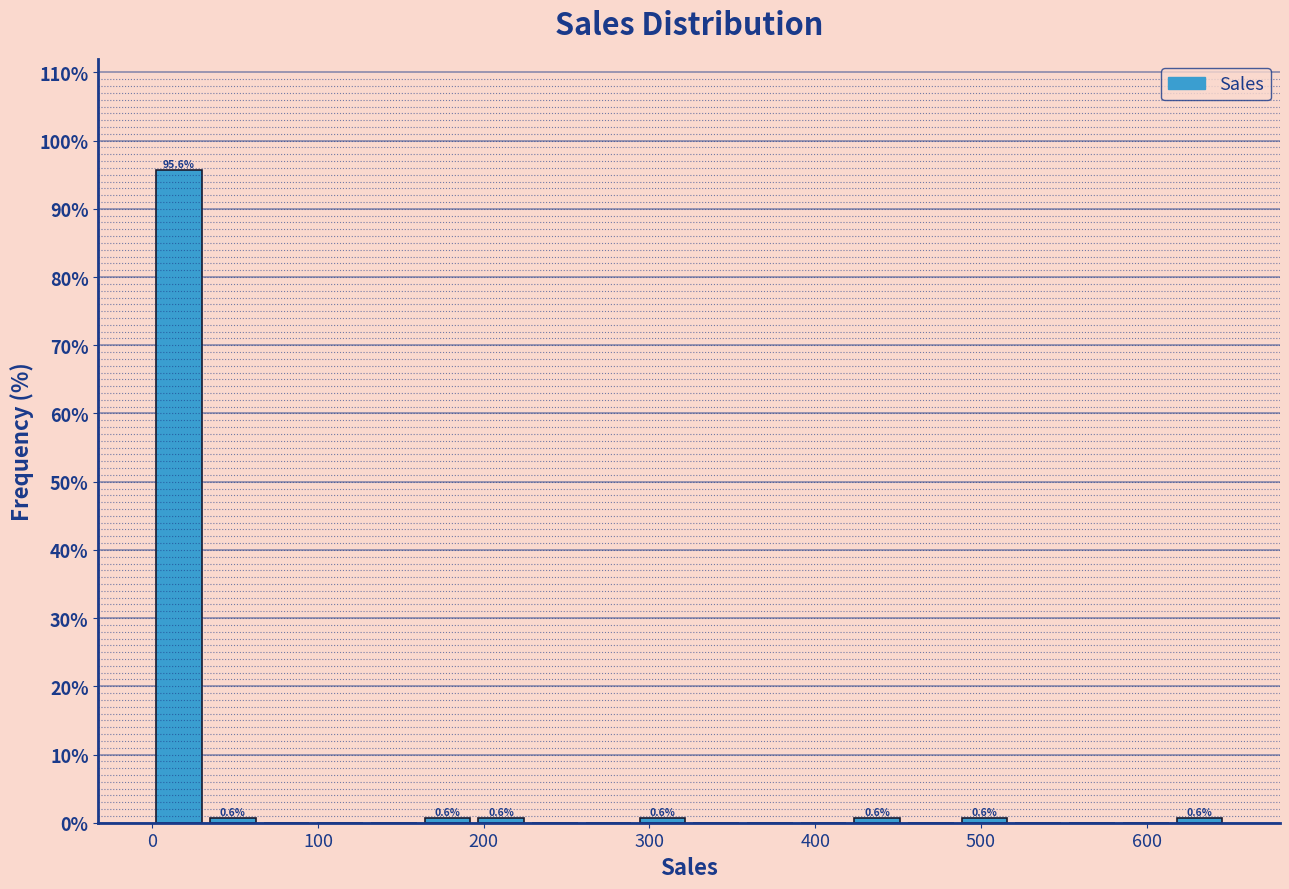

Read against the x-axis, roughly where is the centre of the tallest bar?

20